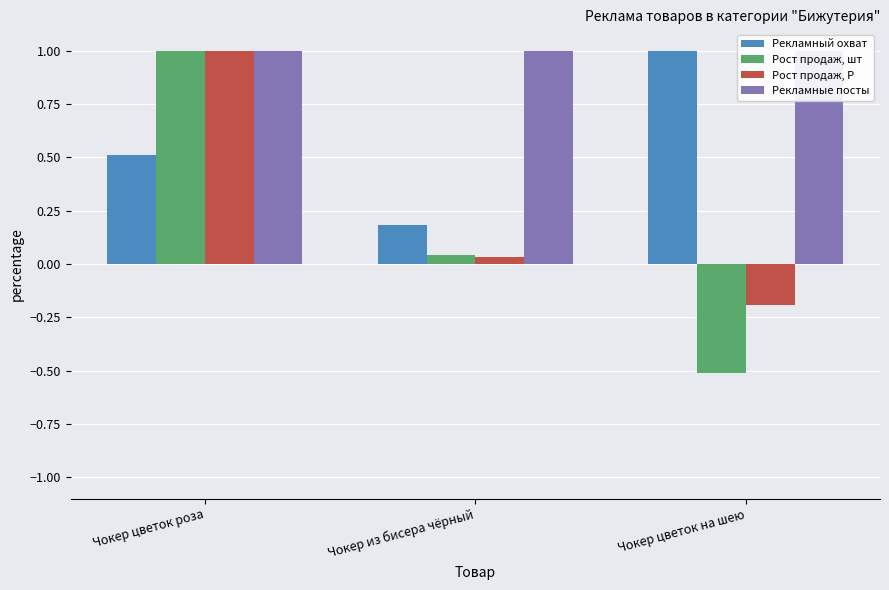

Which series has the largest total across all categories?

Рекламные посты